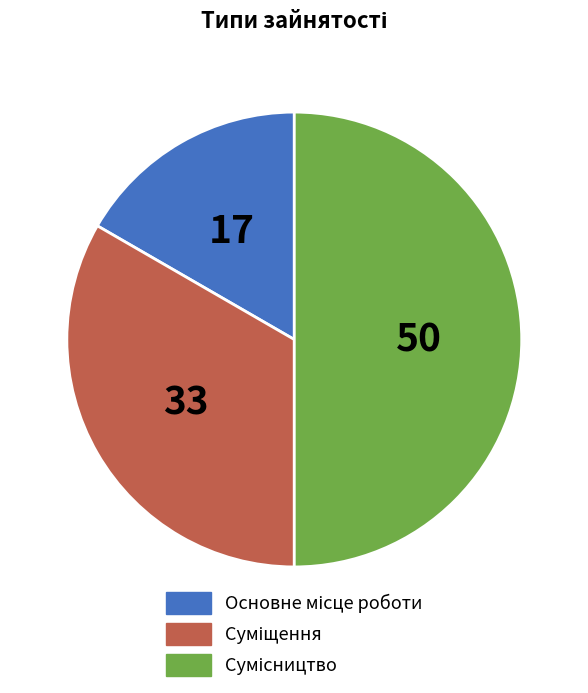

How many segments does this pie chart have?

3